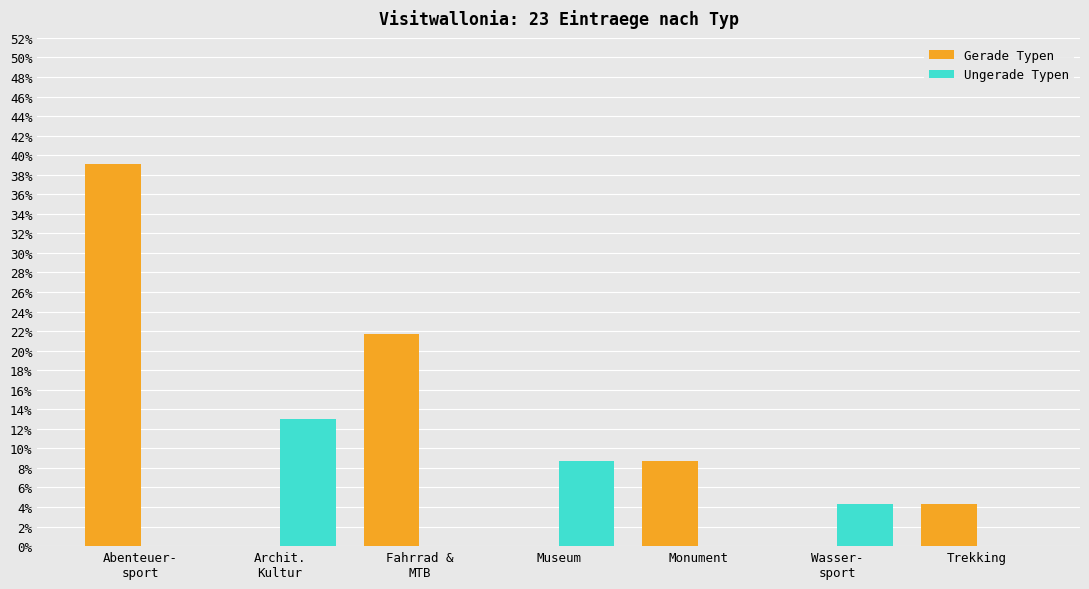

Which series changed the most between Abenteuer-
sport and Wasser-
sport?

Gerade Typen